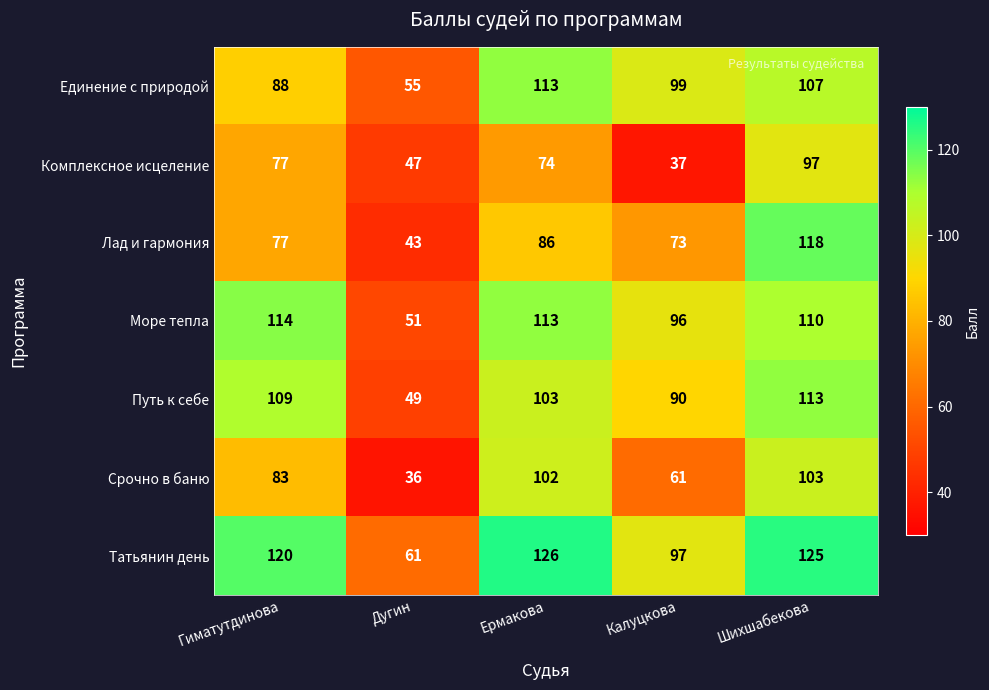

At which category is the sum across all series the highest?

Шихшабекова